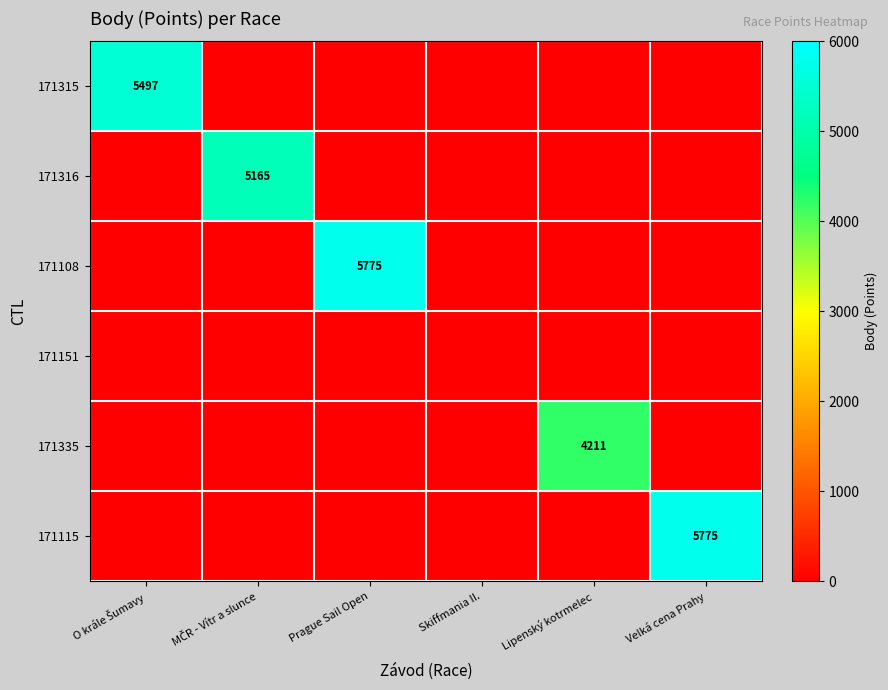

The 171115 series shows 10211 at Velká cena Prahy. True or false?

False